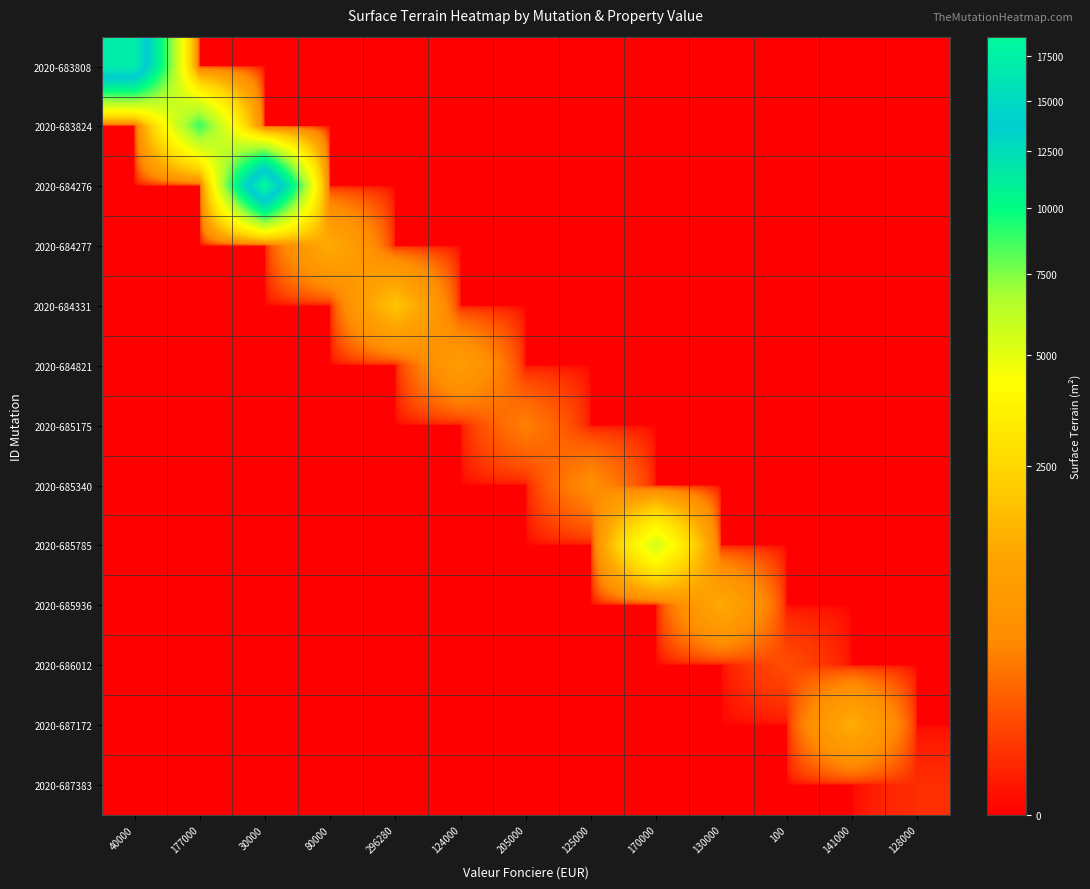

Reading left to right, what are all the values shown in this chart?

2020-683808: 40000=17143	177000=0	30000=0	80000=0	296280=0	124000=0	205000=0	125000=0	170000=0	130000=0	100=0	141000=0	128000=0
2020-683824: 40000=0	177000=8750	30000=0	80000=0	296280=0	124000=0	205000=0	125000=0	170000=0	130000=0	100=0	141000=0	128000=0
2020-684276: 40000=0	177000=0	30000=18615	80000=0	296280=0	124000=0	205000=0	125000=0	170000=0	130000=0	100=0	141000=0	128000=0
2020-684277: 40000=0	177000=0	30000=0	80000=1375	296280=0	124000=0	205000=0	125000=0	170000=0	130000=0	100=0	141000=0	128000=0
2020-684331: 40000=0	177000=0	30000=0	80000=0	296280=1937	124000=0	205000=0	125000=0	170000=0	130000=0	100=0	141000=0	128000=0
2020-684821: 40000=0	177000=0	30000=0	80000=0	296280=0	124000=890	205000=0	125000=0	170000=0	130000=0	100=0	141000=0	128000=0
2020-685175: 40000=0	177000=0	30000=0	80000=0	296280=0	124000=0	205000=356	125000=0	170000=0	130000=0	100=0	141000=0	128000=0
2020-685340: 40000=0	177000=0	30000=0	80000=0	296280=0	124000=0	205000=0	125000=500	170000=0	130000=0	100=0	141000=0	128000=0
2020-685785: 40000=0	177000=0	30000=0	80000=0	296280=0	124000=0	205000=0	125000=0	170000=5632	130000=0	100=0	141000=0	128000=0
2020-685936: 40000=0	177000=0	30000=0	80000=0	296280=0	124000=0	205000=0	125000=0	170000=0	130000=1309	100=0	141000=0	128000=0
2020-686012: 40000=0	177000=0	30000=0	80000=0	296280=0	124000=0	205000=0	125000=0	170000=0	130000=0	100=104	141000=0	128000=0
2020-687172: 40000=0	177000=0	30000=0	80000=0	296280=0	124000=0	205000=0	125000=0	170000=0	130000=0	100=0	141000=1398	128000=0
2020-687383: 40000=0	177000=0	30000=0	80000=0	296280=0	124000=0	205000=0	125000=0	170000=0	130000=0	100=0	141000=0	128000=28